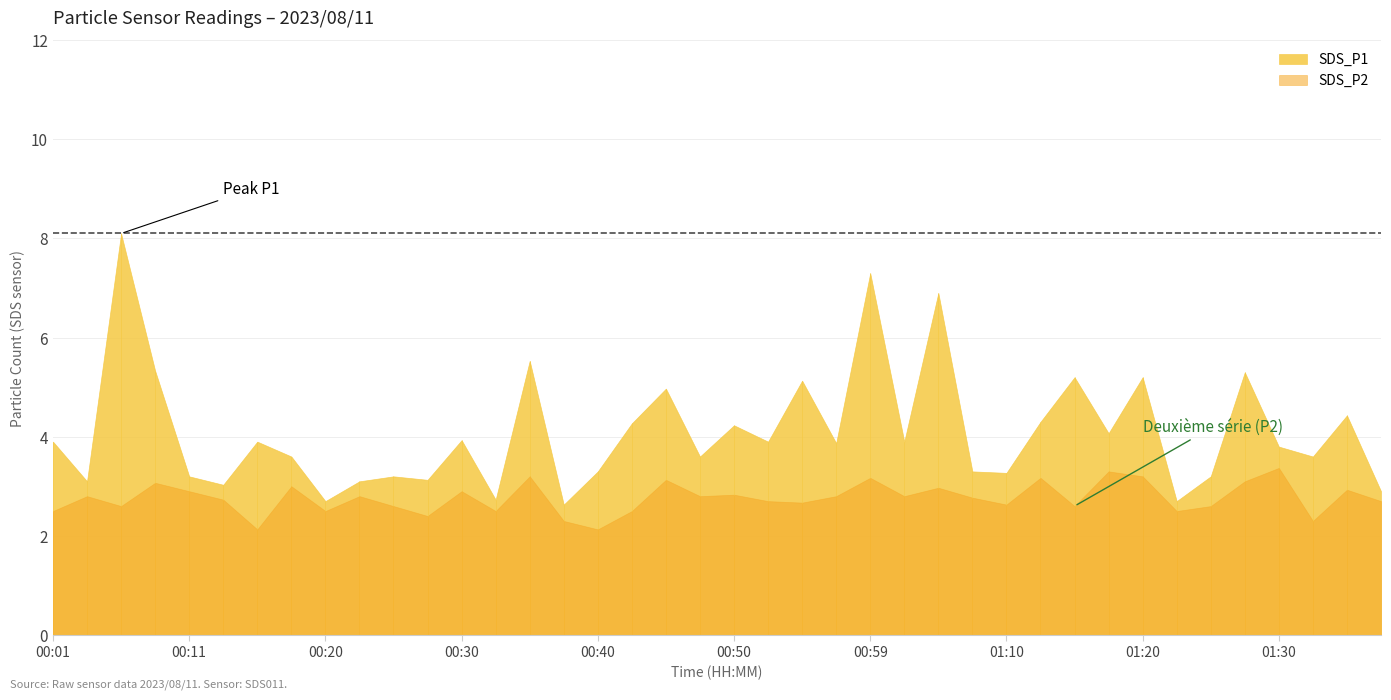

At which category is the sum across all series the highest?

00:06